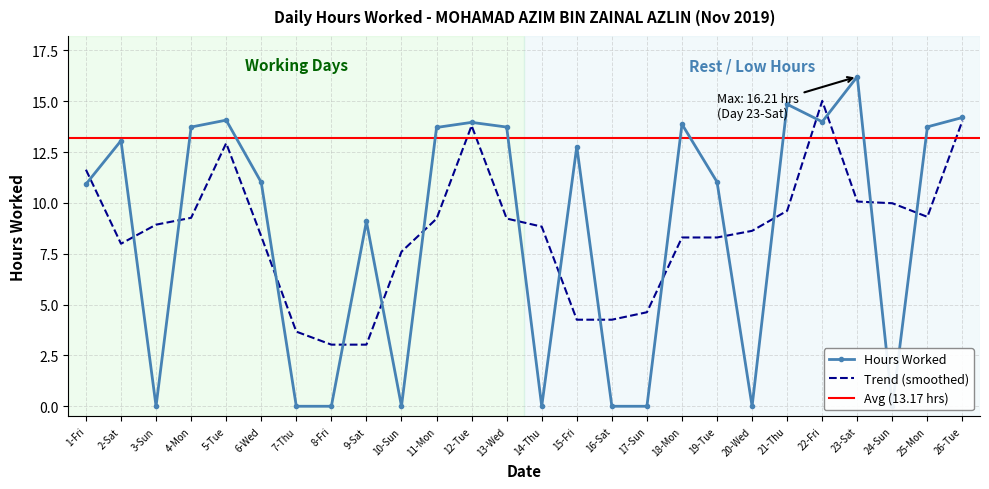

Count the number of values greater than 12.

13